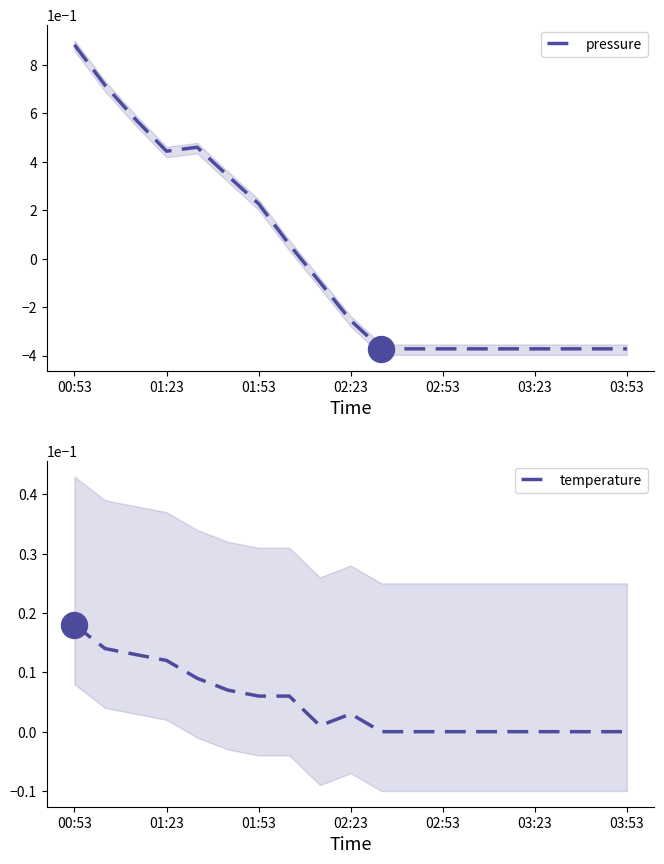

Which series contains the highest Y value?

pressure